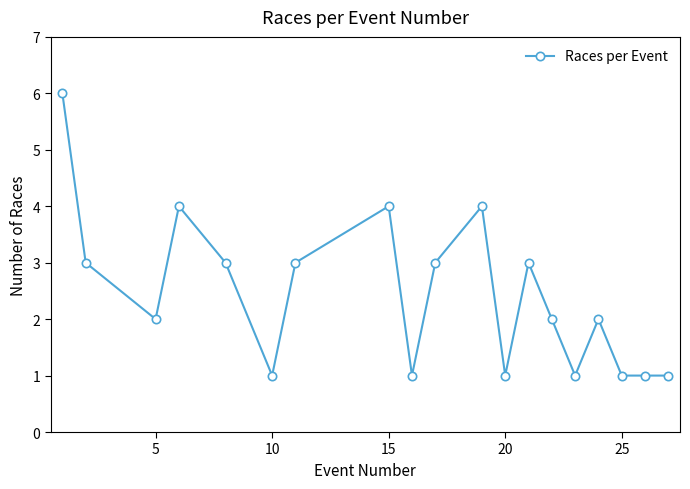

What is the sum of all values?

46